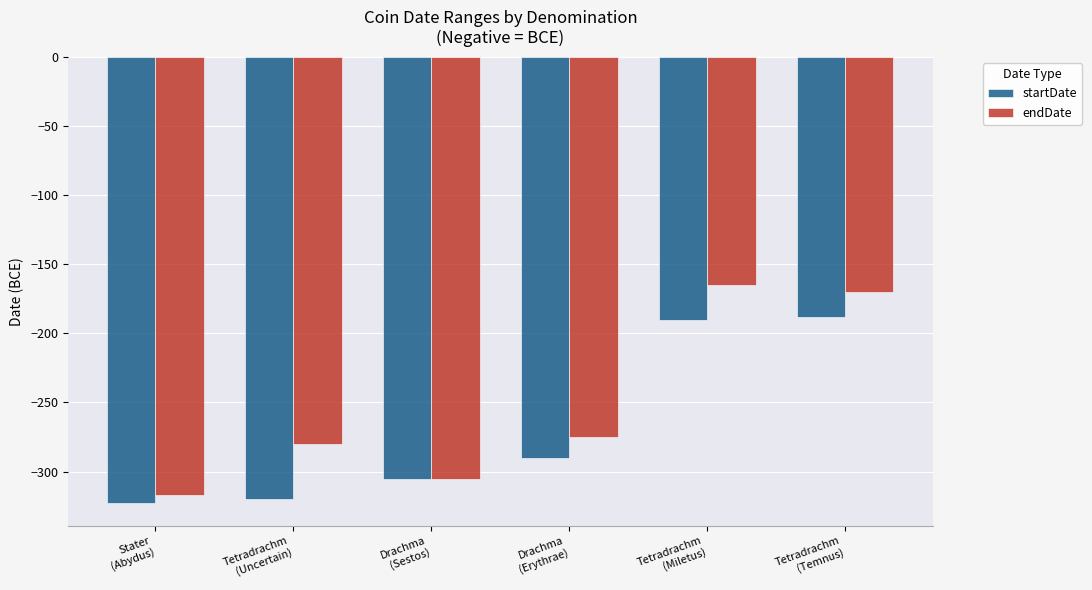

What is the label of the 3rd bar from the left?

Drachma
(Sestos)